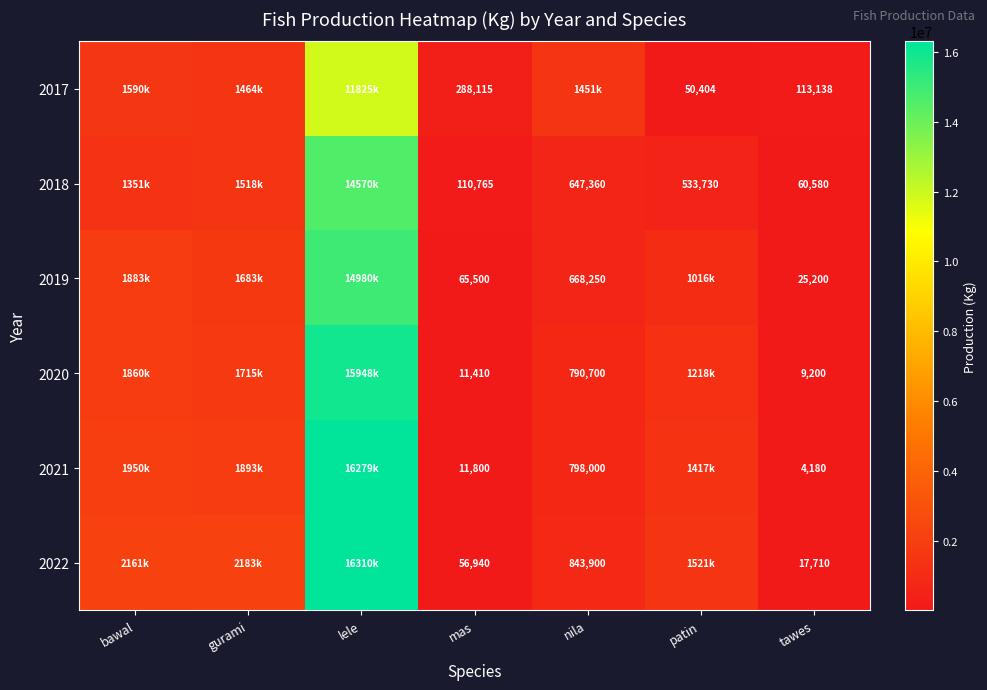

What is the difference between the highest and lowest values at patin?

1471096